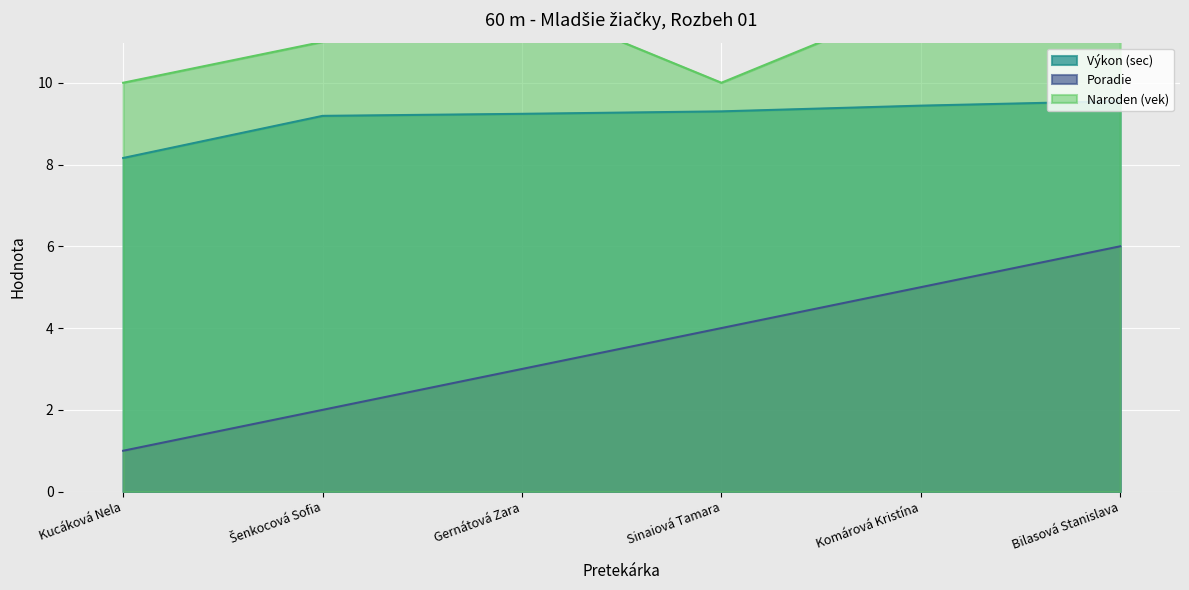

Is the value of Poradie at Komárová Kristína greater than the value of Výkon (sec) at Kucáková Nela?

No